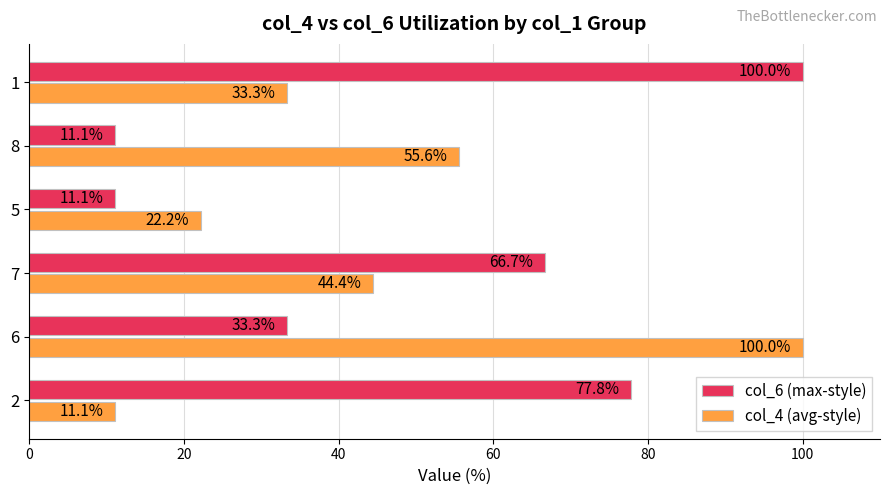

What value does the col_4 (avg-style) series have at 2?

11.1